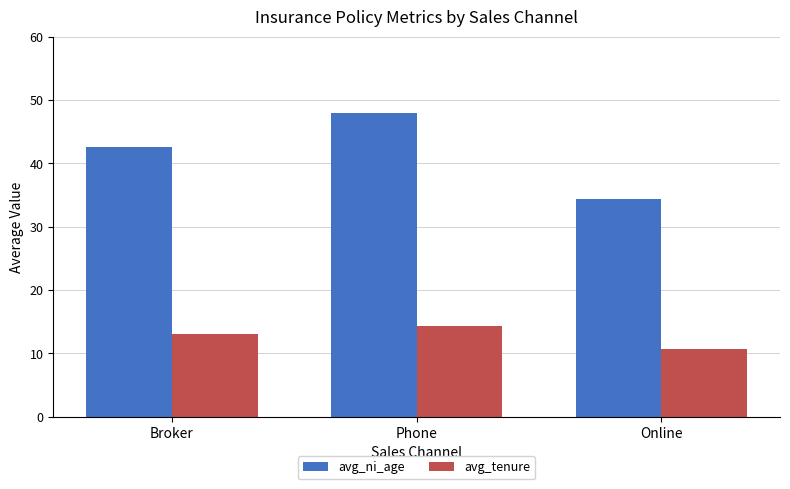

What position from the left is Broker?

1